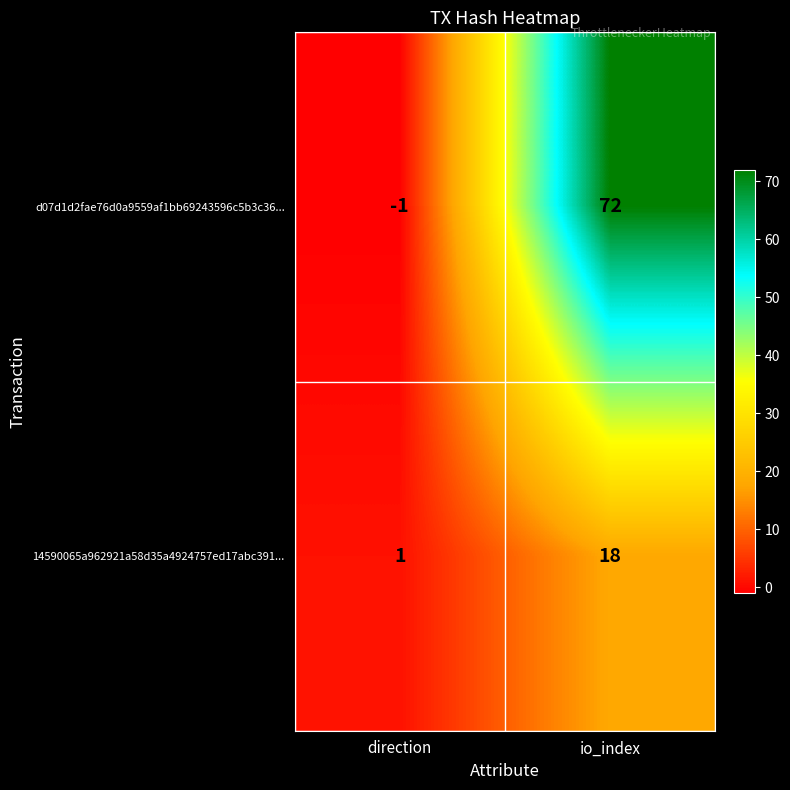

How many series are shown in this chart?

2